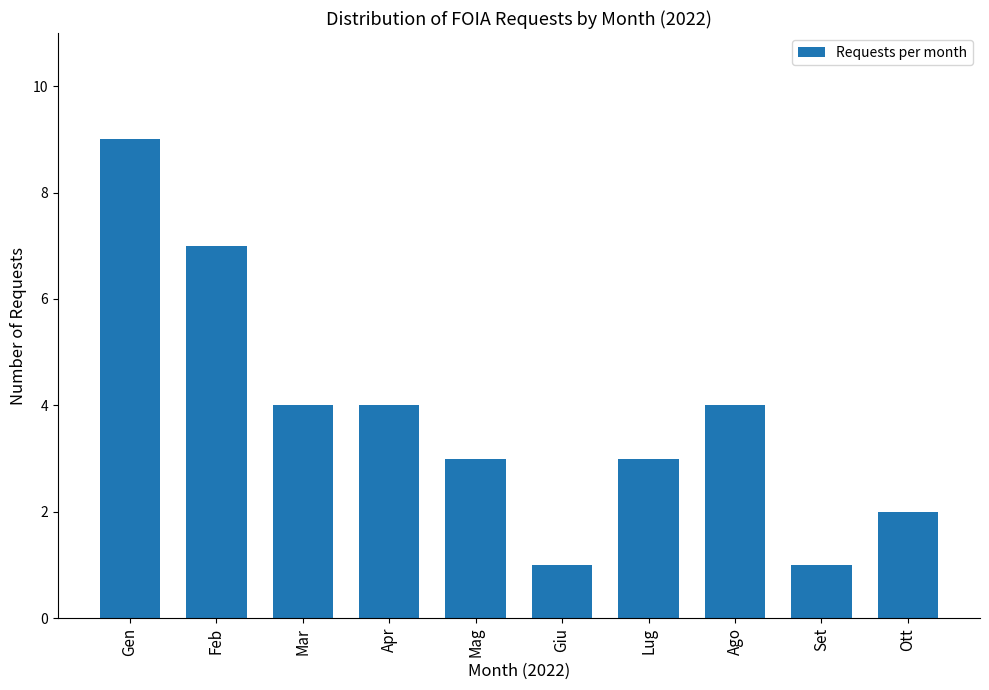

Reading right to left, extract all data points from this chart.

Ott=2	Set=1	Ago=4	Lug=3	Giu=1	Mag=3	Apr=4	Mar=4	Feb=7	Gen=9